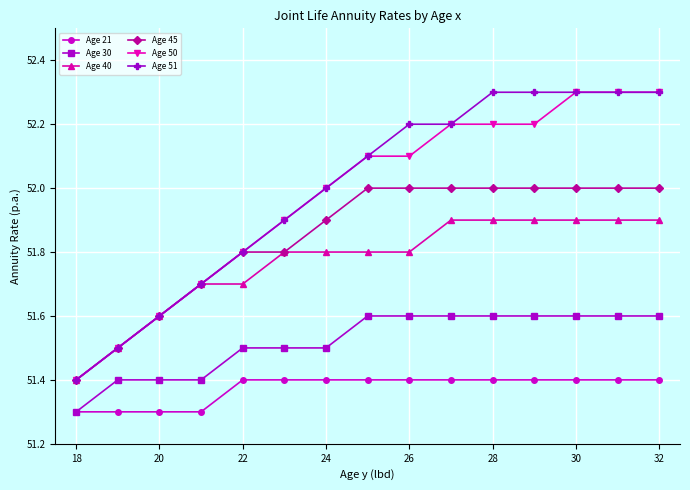

What is the maximum value for Age 40?

51.9